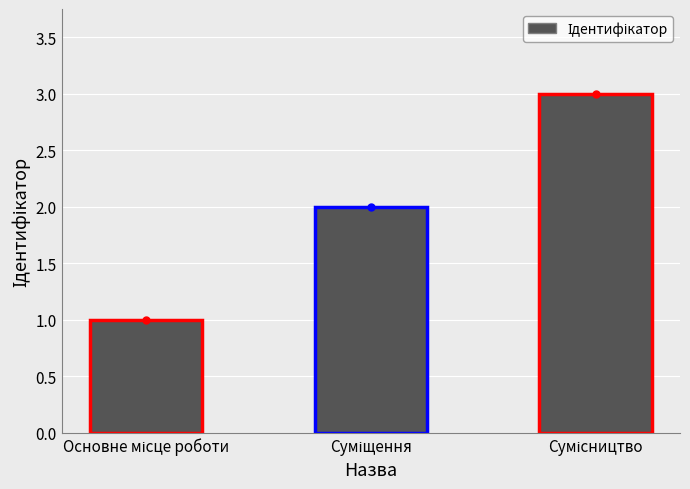

Count the number of data series in this chart.

1